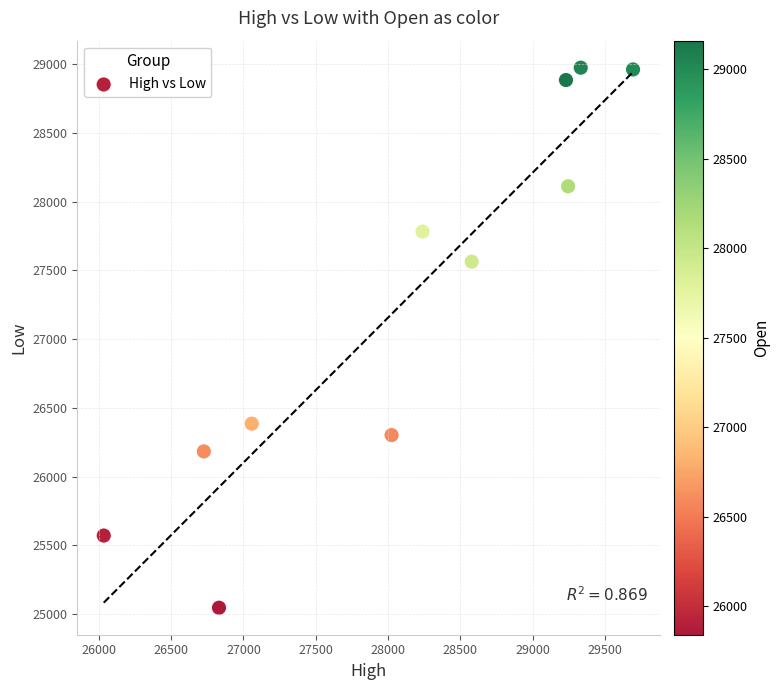

What is the range of Y values (max minus min)?

3929.4